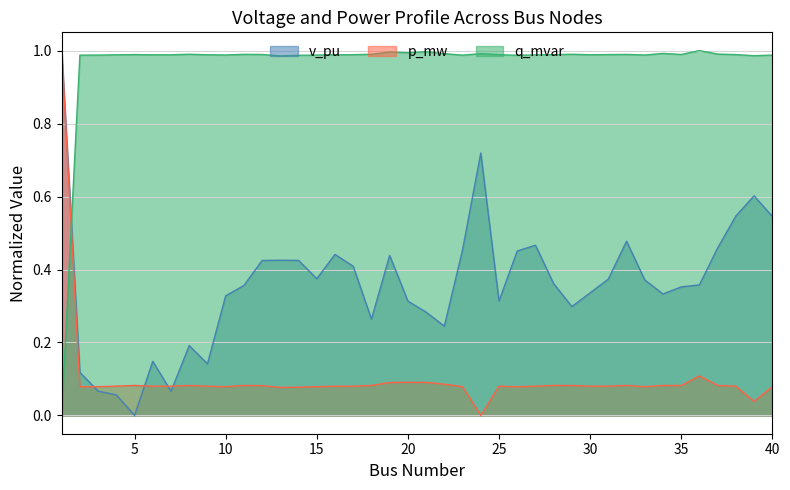

Reading right to left, transcribe all the data shown in this chart.

v_pu: 0.5	0.6	0.5	0.5	0.4	0.4	0.3	0.4	0.5	0.4	0.3	0.3	0.4	0.5	0.5	0.3	0.7	0.5	0.2	0.3	0.3	0.4	0.3	0.4	0.4	0.4	0.4	0.4	0.4	0.4	0.3	0.1	0.2	0.1	0.1	0.0	0.1	0.1	0.1	1.0
p_mw: 0.1	0.0	0.1	0.1	0.1	0.1	0.1	0.1	0.1	0.1	0.1	0.1	0.1	0.1	0.1	0.1	0.0	0.1	0.1	0.1	0.1	0.1	0.1	0.1	0.1	0.1	0.1	0.1	0.1	0.1	0.1	0.1	0.1	0.1	0.1	0.1	0.1	0.1	0.1	1.0
q_mvar: 1.0	1.0	1.0	1.0	1.0	1.0	1.0	1.0	1.0	1.0	1.0	1.0	1.0	1.0	1.0	1.0	1.0	1.0	1.0	1.0	1.0	1.0	1.0	1.0	1.0	1.0	1.0	1.0	1.0	1.0	1.0	1.0	1.0	1.0	1.0	1.0	1.0	1.0	1.0	0.0